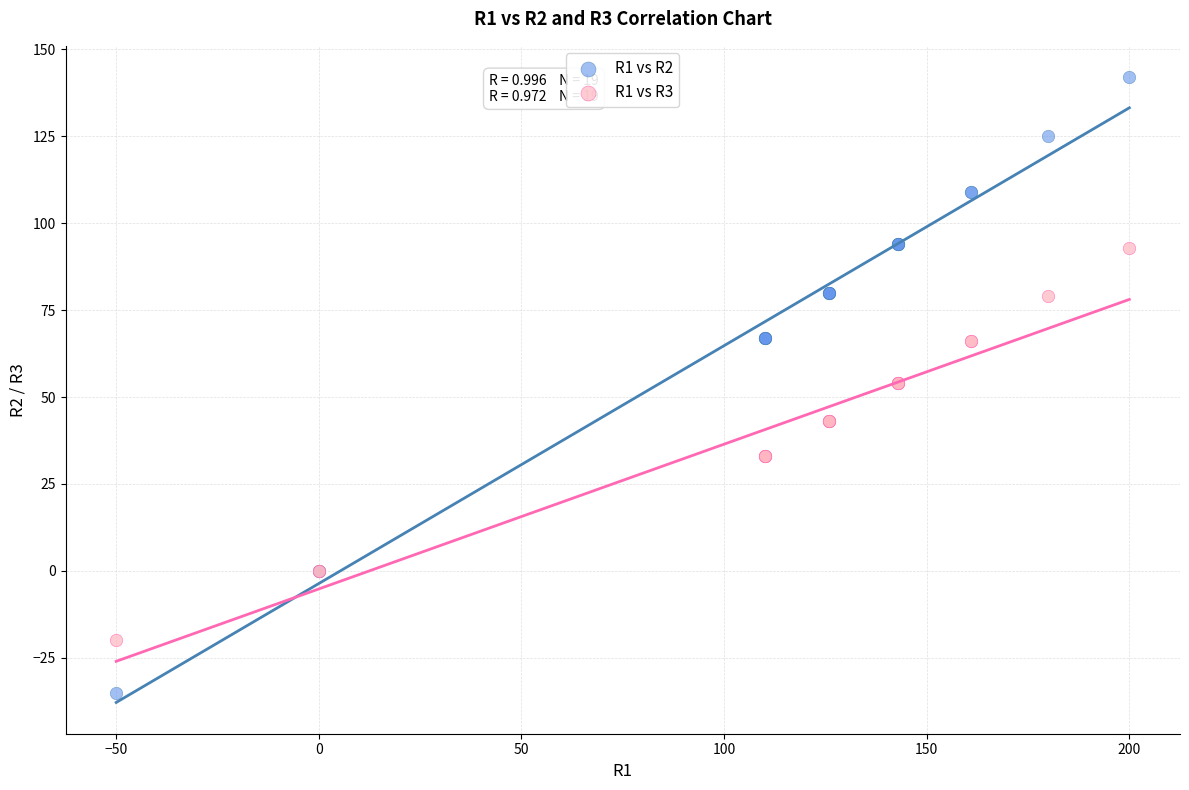

What are all the series names shown in the legend?

R1 vs R2, R1 vs R3